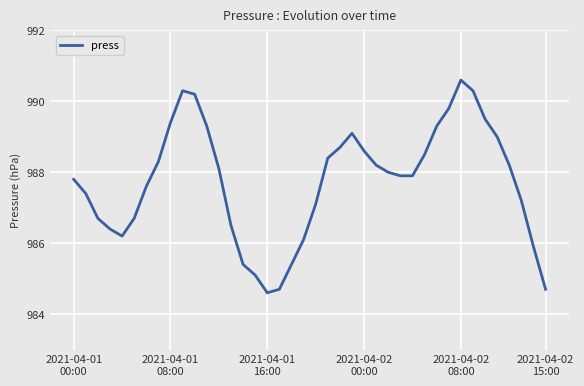

What is the smallest value displayed?

984.6